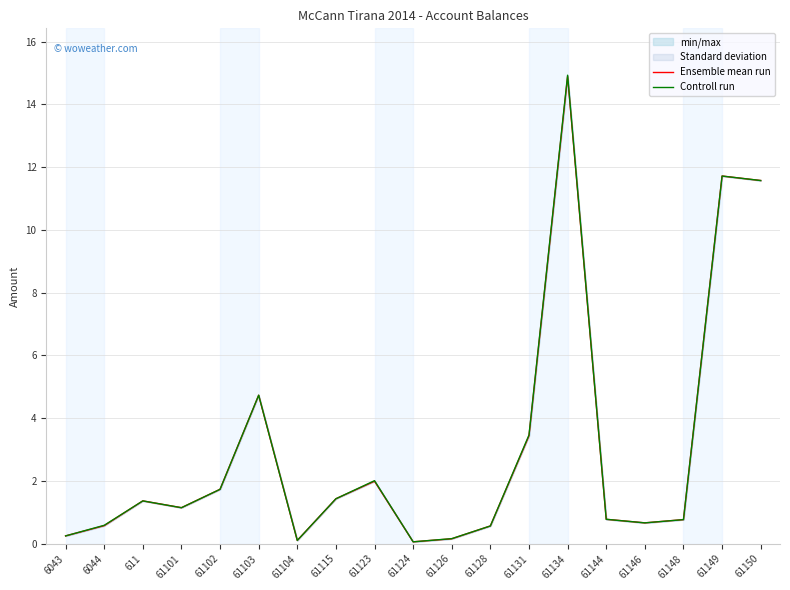

At which category does the chart reach its peak across all series?

61134